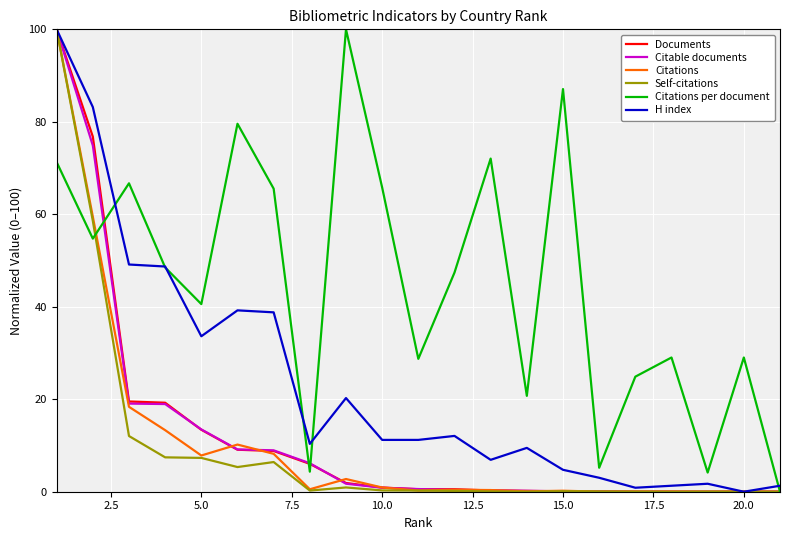

What is the difference between the second highest and second lowest values in the Citable documents series?

74.9